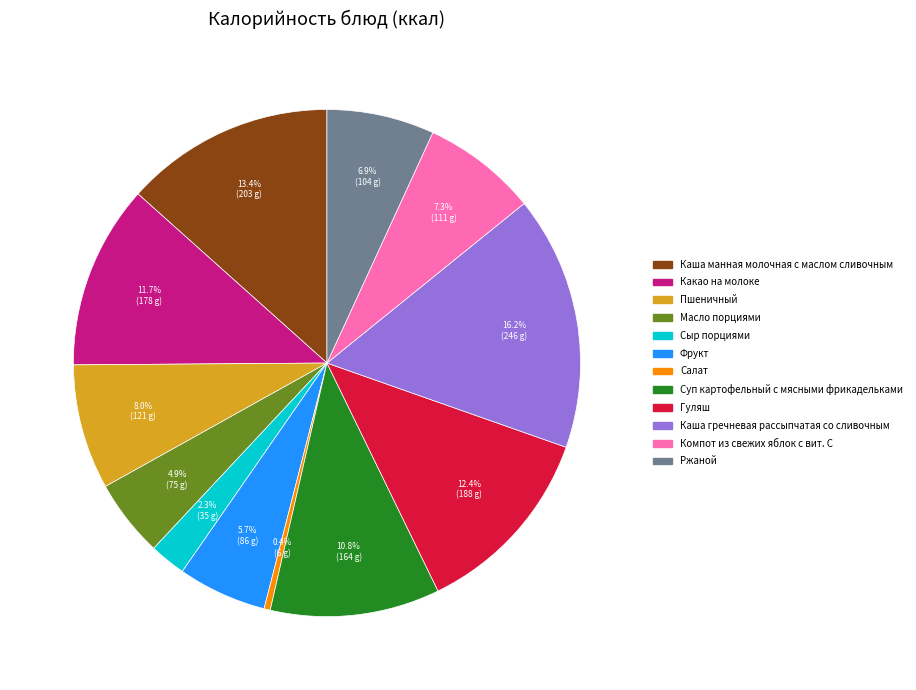

Which slice is the smallest?

Салат